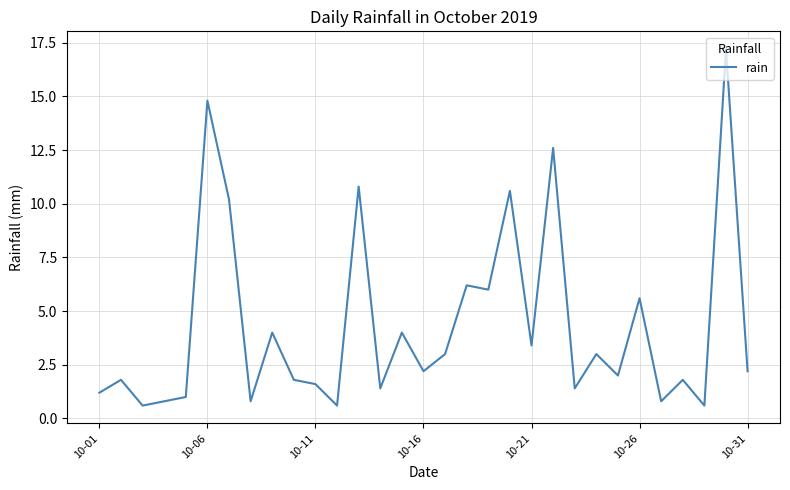

What is the greatest value displayed?

17.2